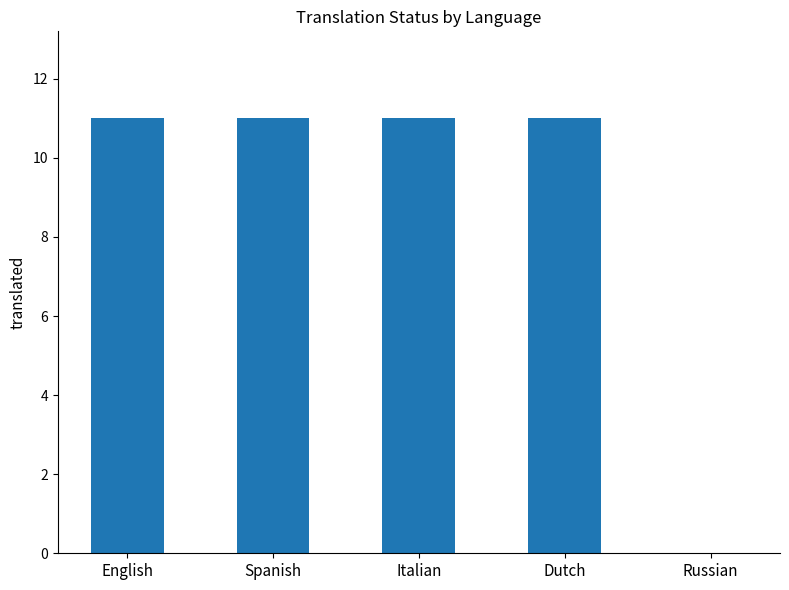

What is the greatest value displayed?

11